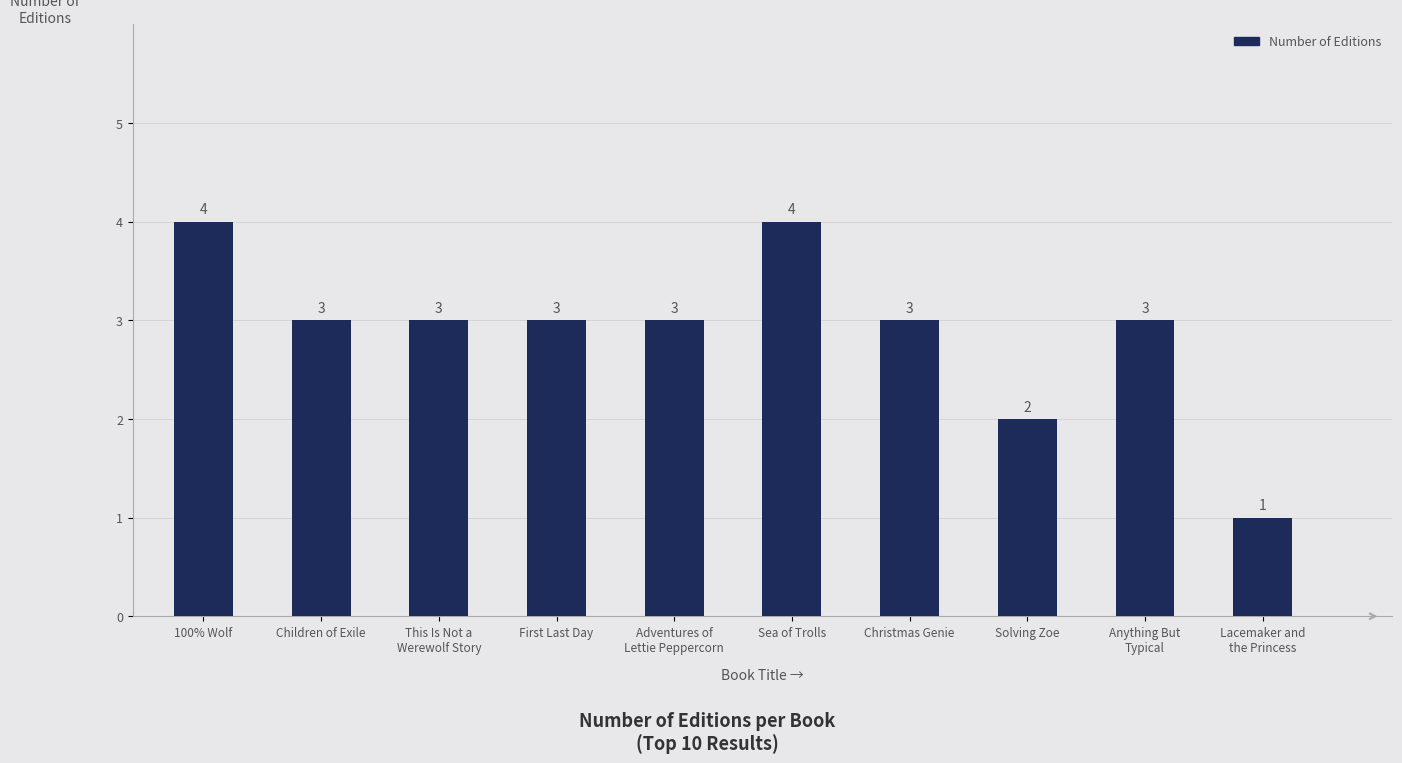

Read the value at This Is Not a
Werewolf Story.

3